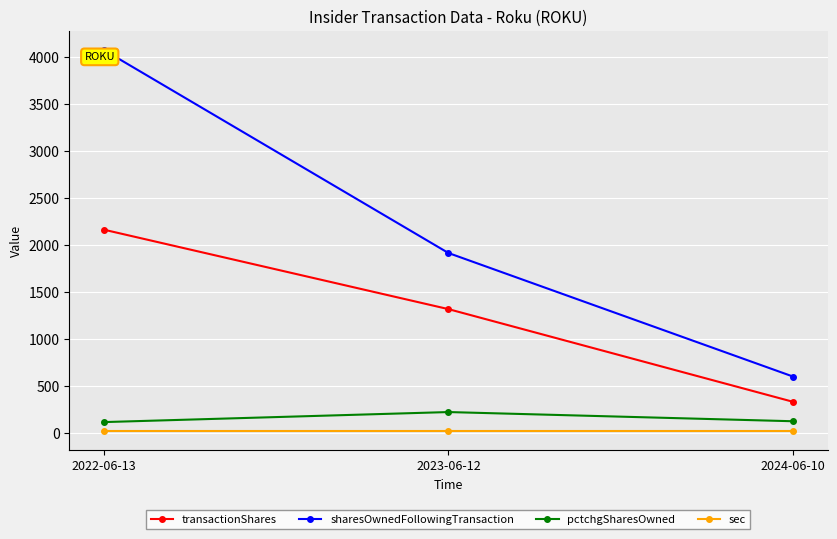

Does the chart display data point markers on the line(s)?

Yes